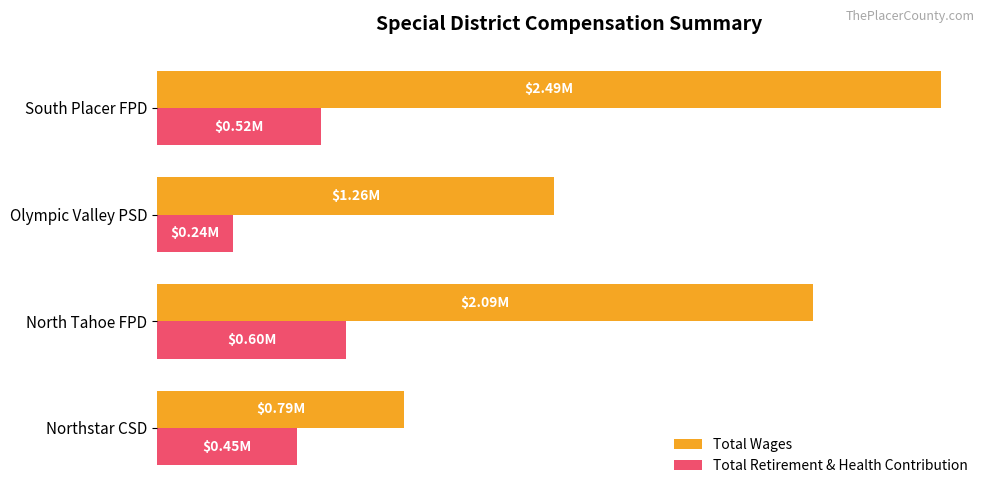

What are all the series names shown in the legend?

Total Wages, Total Retirement & Health Contribution